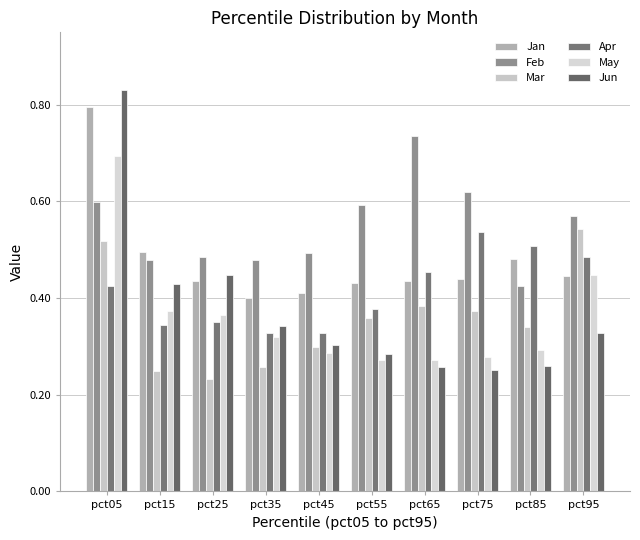

Count the number of data series in this chart.

6